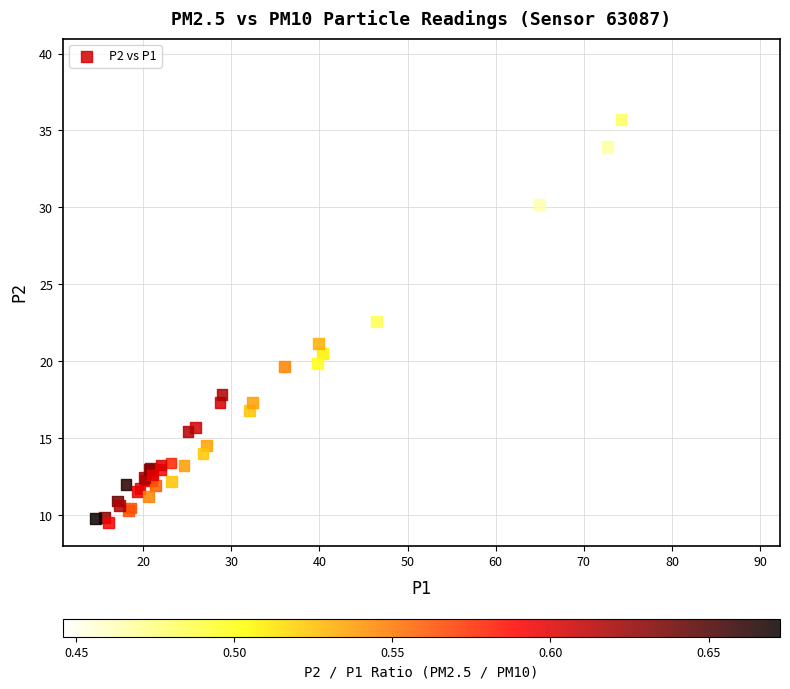

What Y value in the scatter plot is closest to 24?

22.6